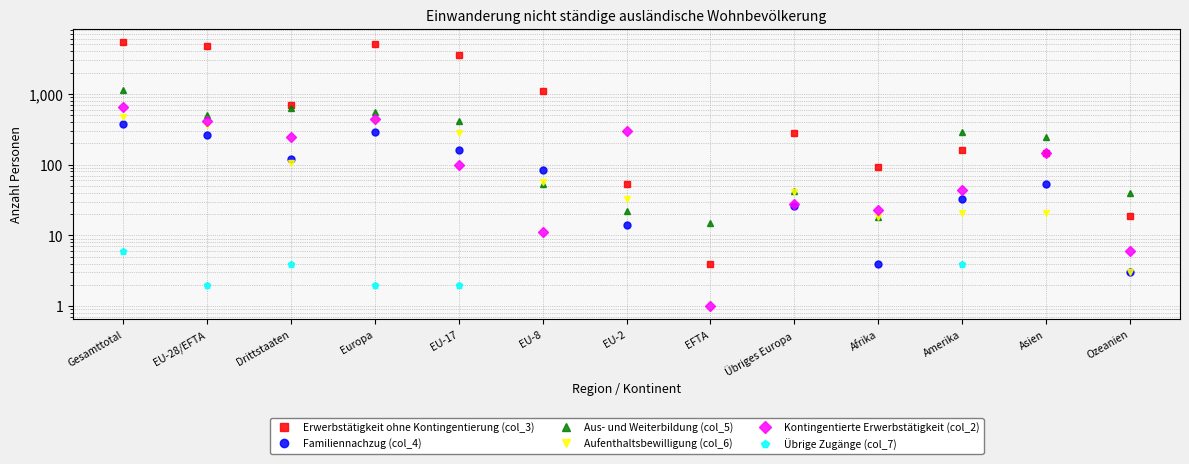

Count the number of data series in this chart.

6